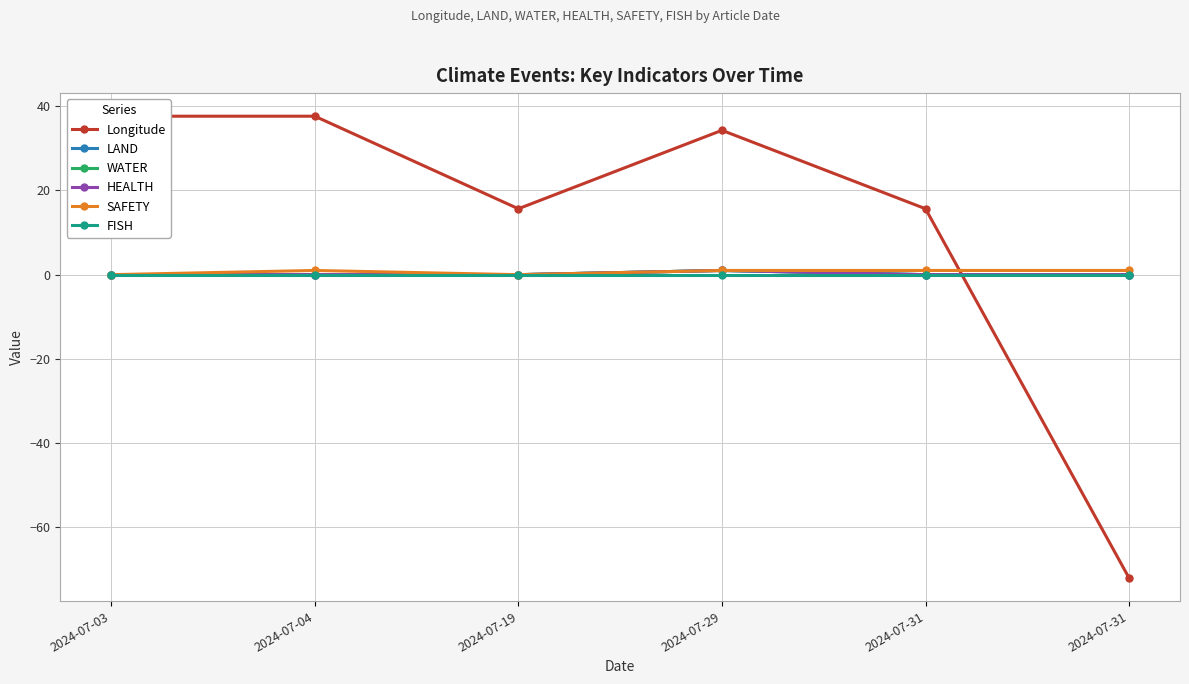

At 2024-07-31, list the series in order from smallest to largest.

LAND, WATER, HEALTH, FISH, SAFETY, Longitude